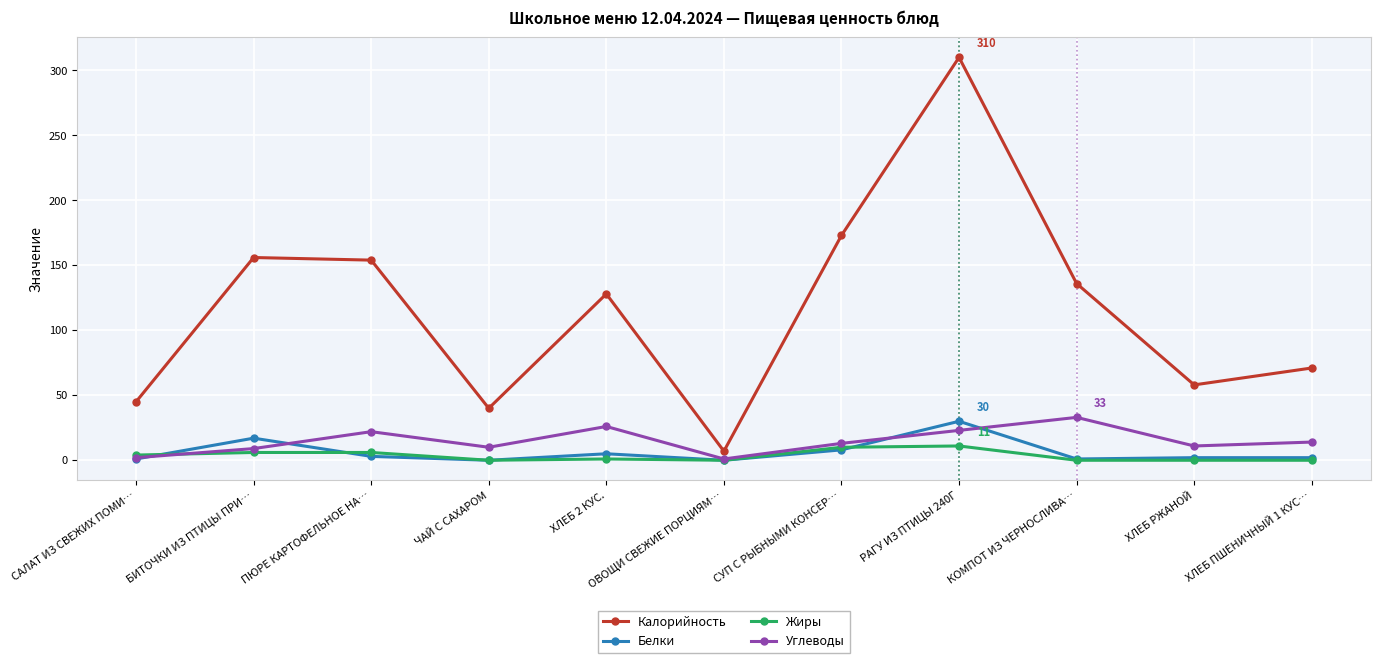

How many series are shown in this chart?

4